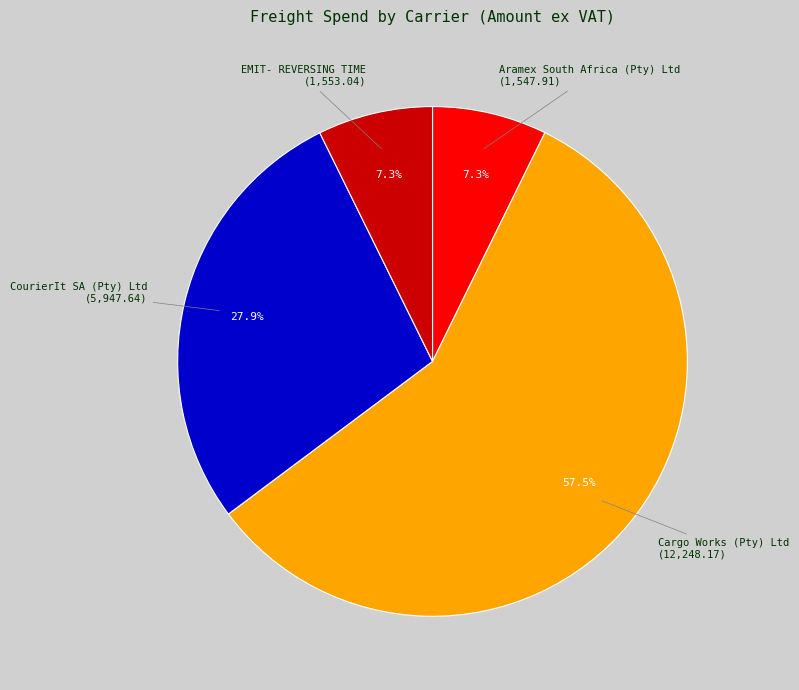

True or false: EMIT- REVERSING TIME accounts for 7% of the total.

True